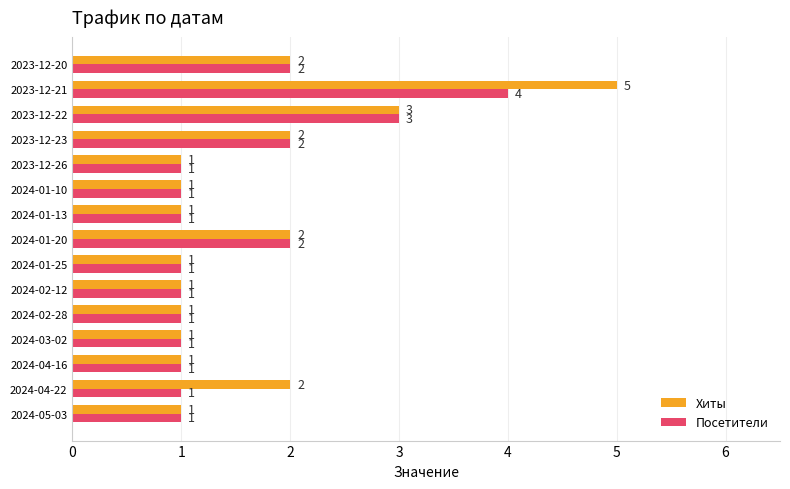

At which category is the sum across all series the highest?

2023-12-21